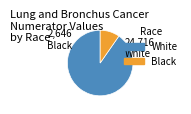

Does any single category account for the majority?

Yes